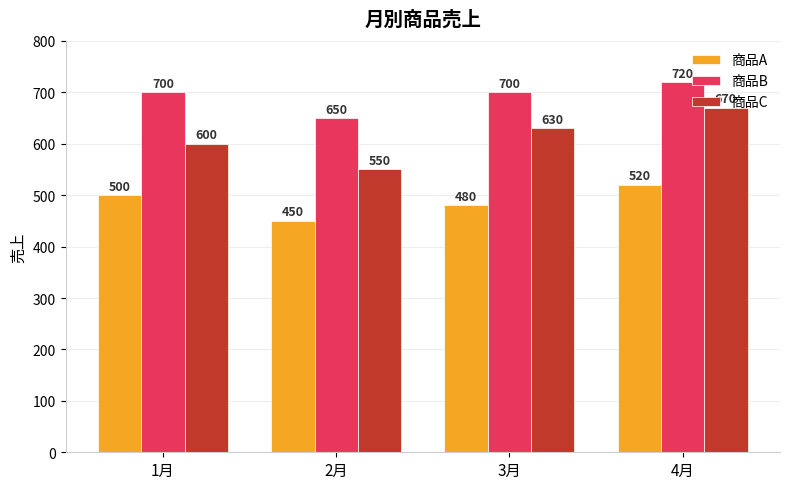

Which category has the lowest value in the 商品B series?

2月